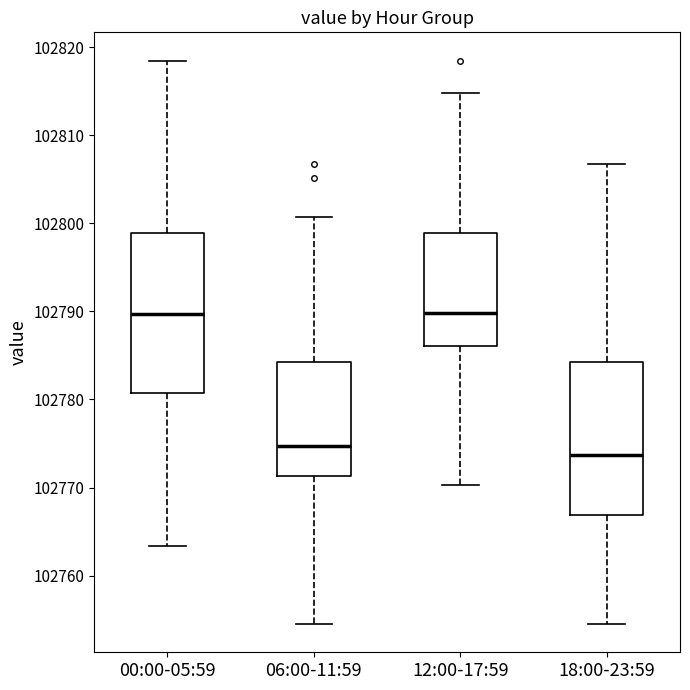

Where is the lower edge of the box for 18:00-23:59 on the y-axis? The values are not printed on the chart, so give them approximately, as read against the axis.

102767